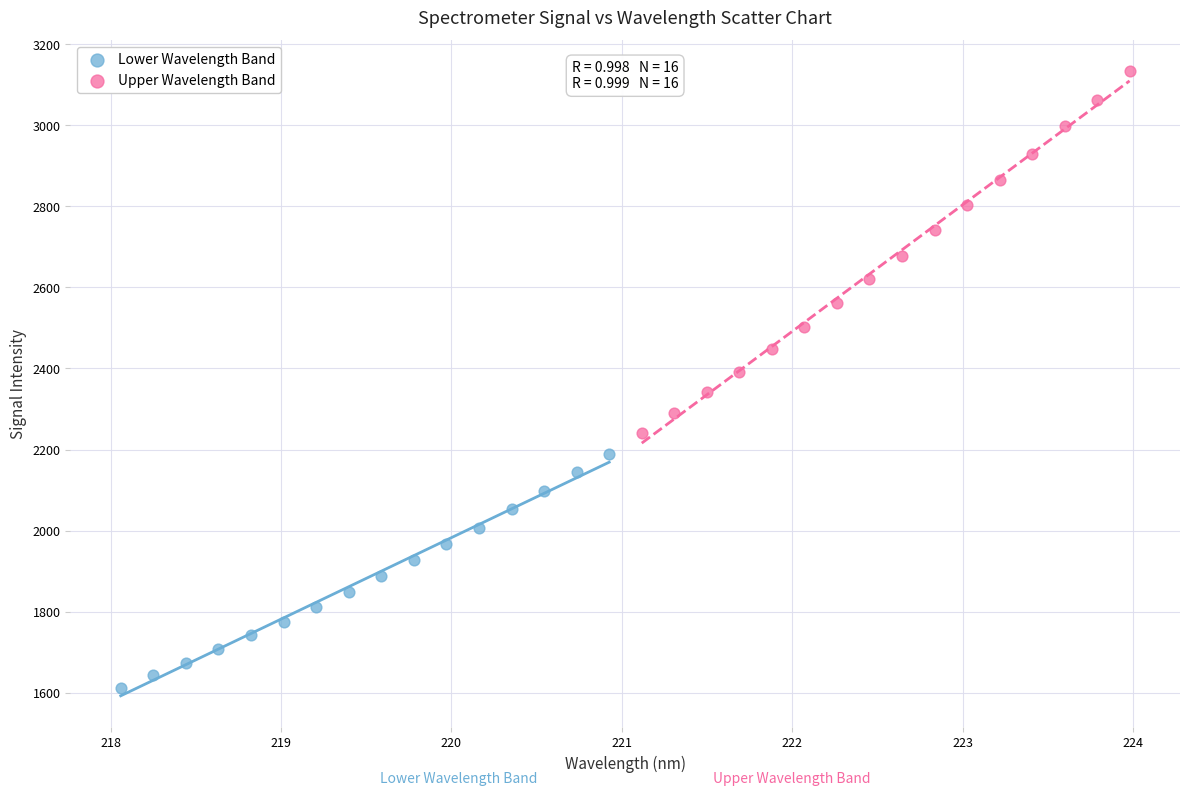

Which series contains the lowest Y value?

Lower Wavelength Band